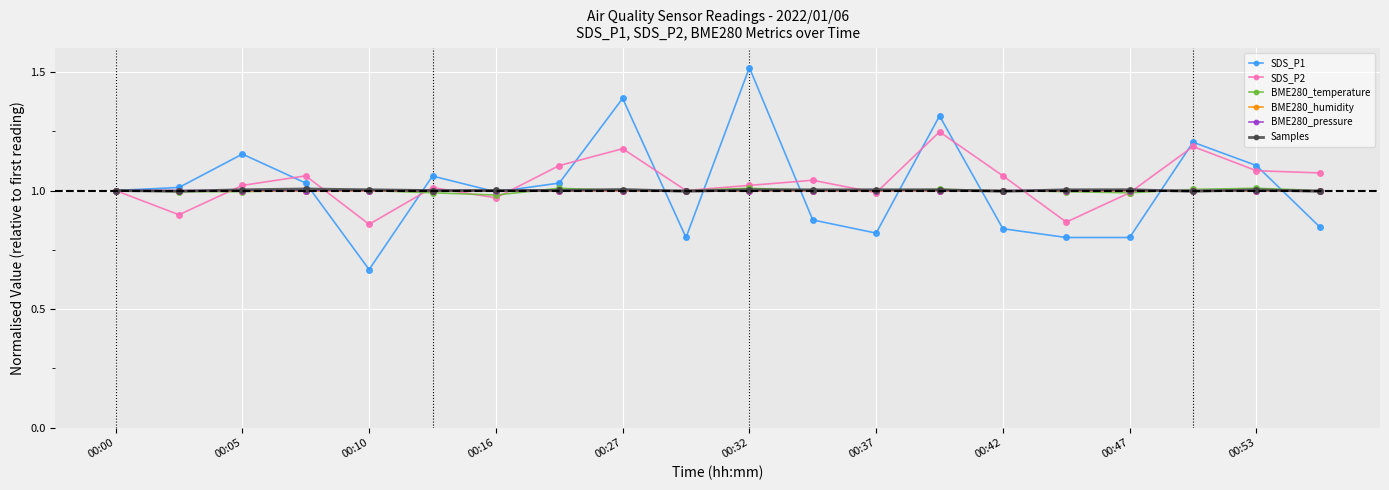

True or false: SDS_P1 has more than 1 interior local peaks.

True